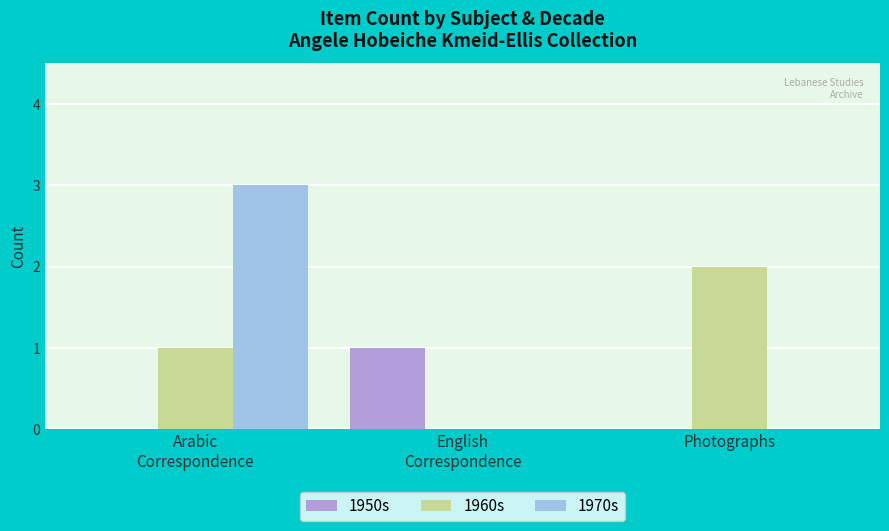

What is the sum of all 1970s values?

3